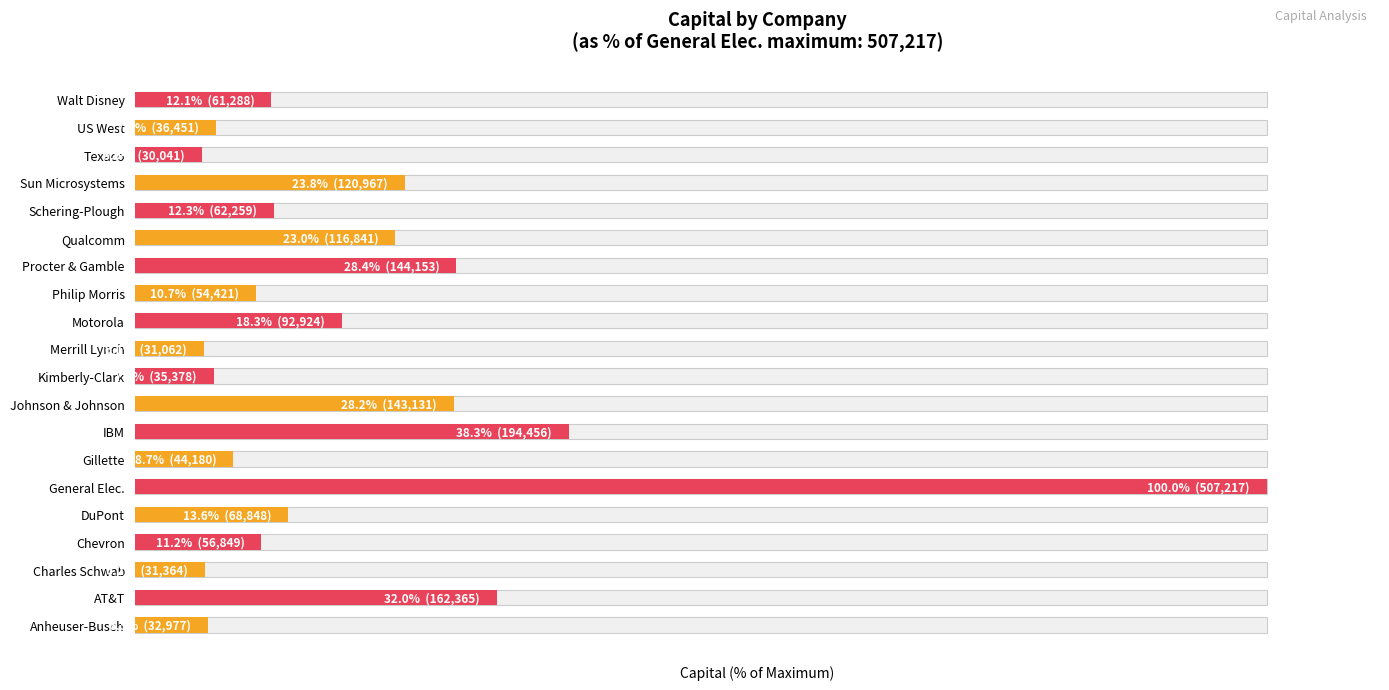

The chart shows a value of 8.7 at Gillette. True or false?

True